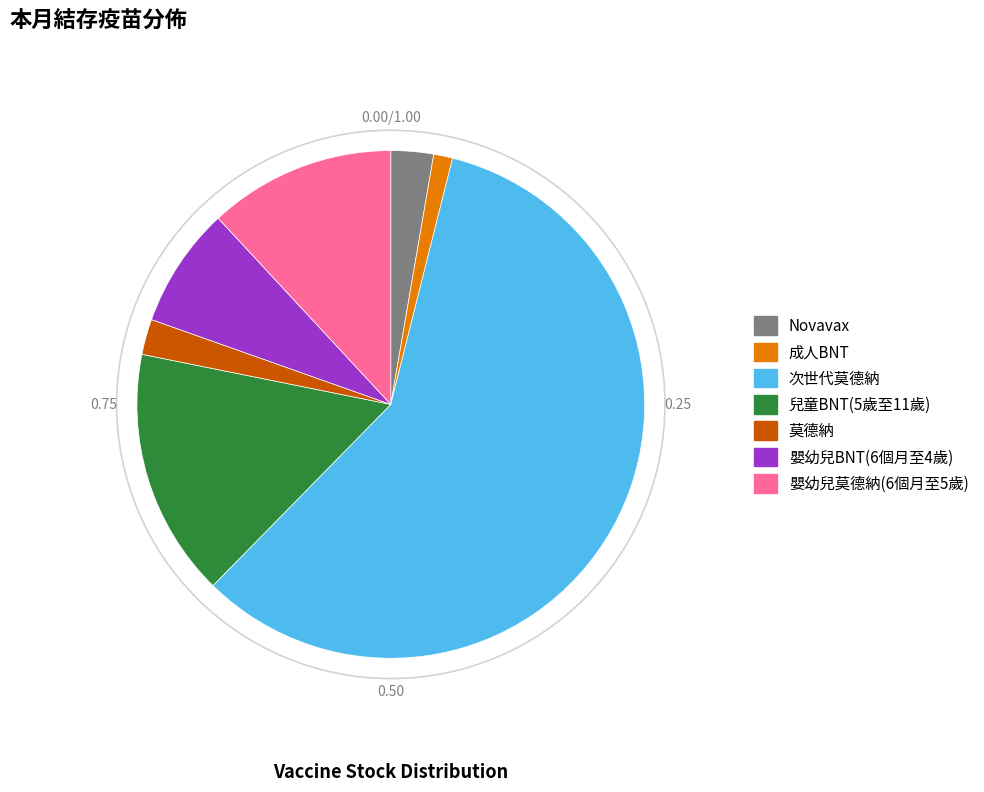

Is there a majority slice in this chart?

Yes